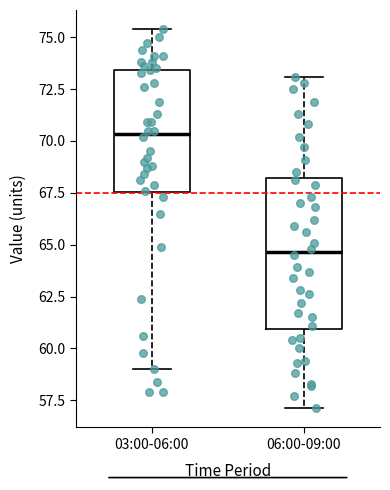

Where is the lower edge of the box for 03:00-06:00 on the y-axis? The values are not printed on the chart, so give them approximately, as read against the axis.

67.5